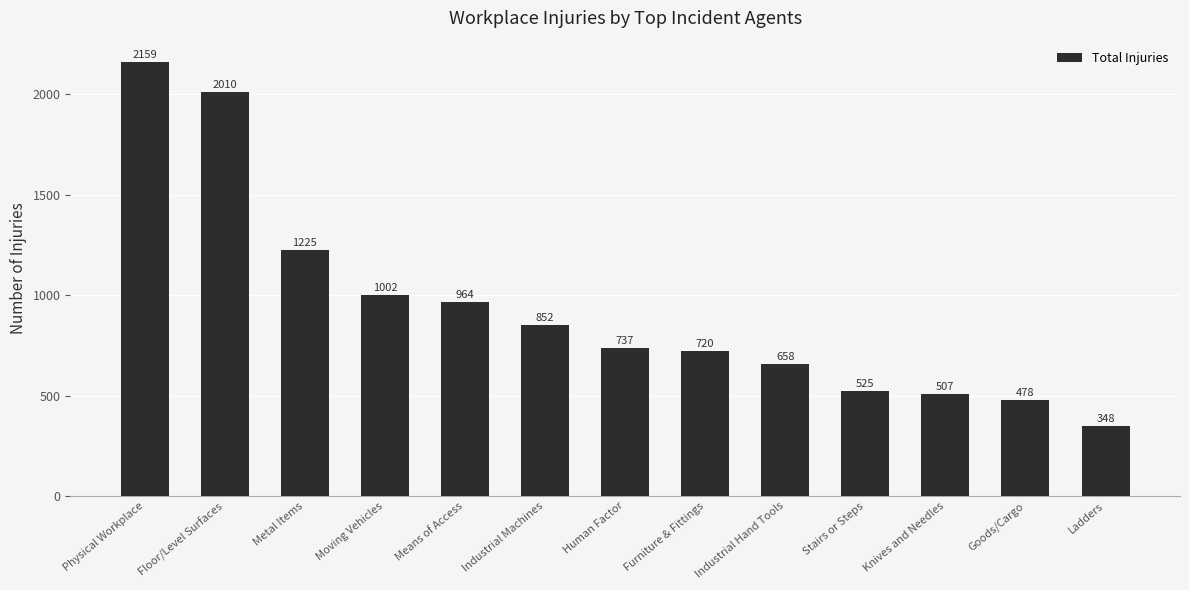

Does the chart contain stacked bars?

No